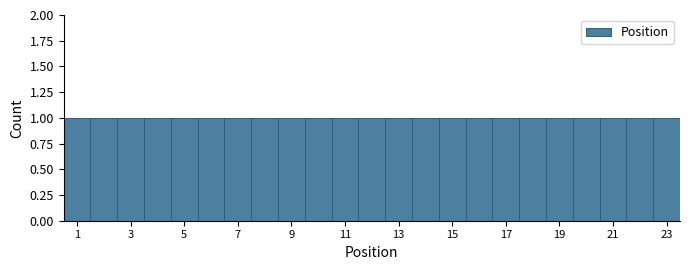

Reading left to right, transcribe this chart: for each bar, give the range it covers on the x-axis and its height. Neither the bar edges nor the heights are printed on the chart, so give them approximately, as read against the axes.

0.5 to 1.5: 1
1.5 to 2.5: 1
2.5 to 3.5: 1
3.5 to 4.5: 1
4.5 to 5.5: 1
5.5 to 6.5: 1
6.5 to 7.5: 1
7.5 to 8.5: 1
8.5 to 9.5: 1
9.5 to 10.5: 1
10.5 to 11.5: 1
11.5 to 12.5: 1
12.5 to 13.5: 1
13.5 to 14.5: 1
14.5 to 15.5: 1
15.5 to 16.5: 1
16.5 to 17.5: 1
17.5 to 18.5: 1
18.5 to 19.5: 1
19.5 to 20.5: 1
20.5 to 21.5: 1
21.5 to 22.5: 1
22.5 to 23.5: 1